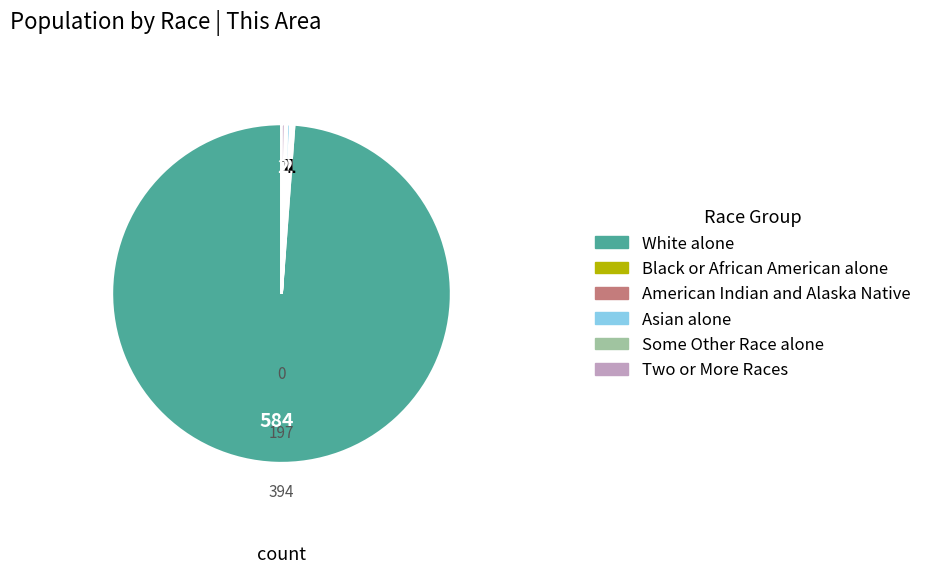

Is there a majority slice in this chart?

Yes